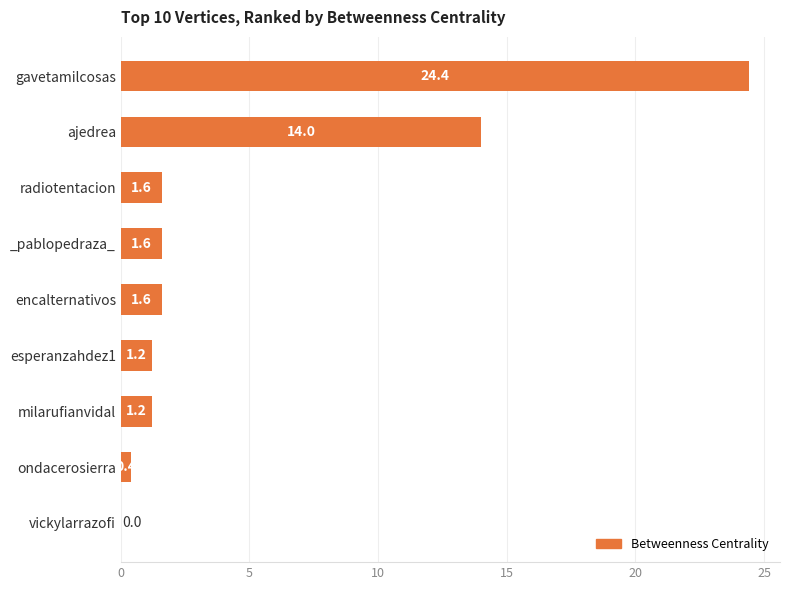

What is the change in value from _pablopedraza_ to milarufianvidal?

-0.4